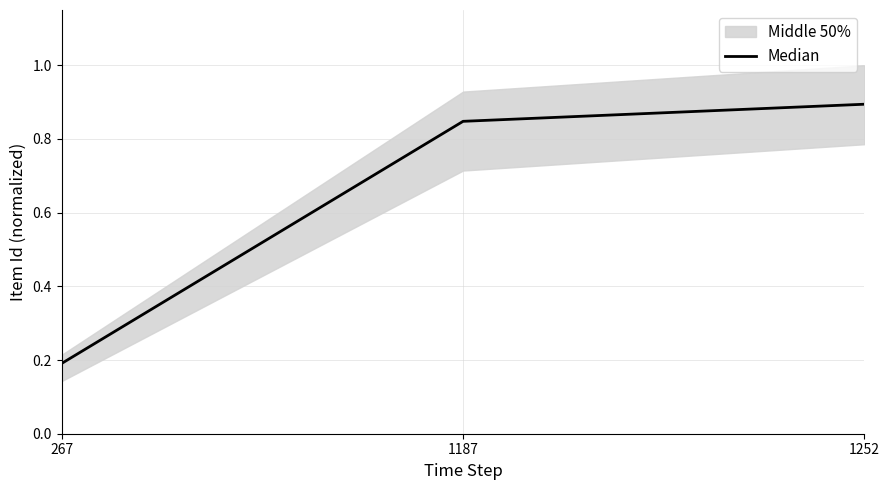

The value at 1252 is 0.9. True or false?

True